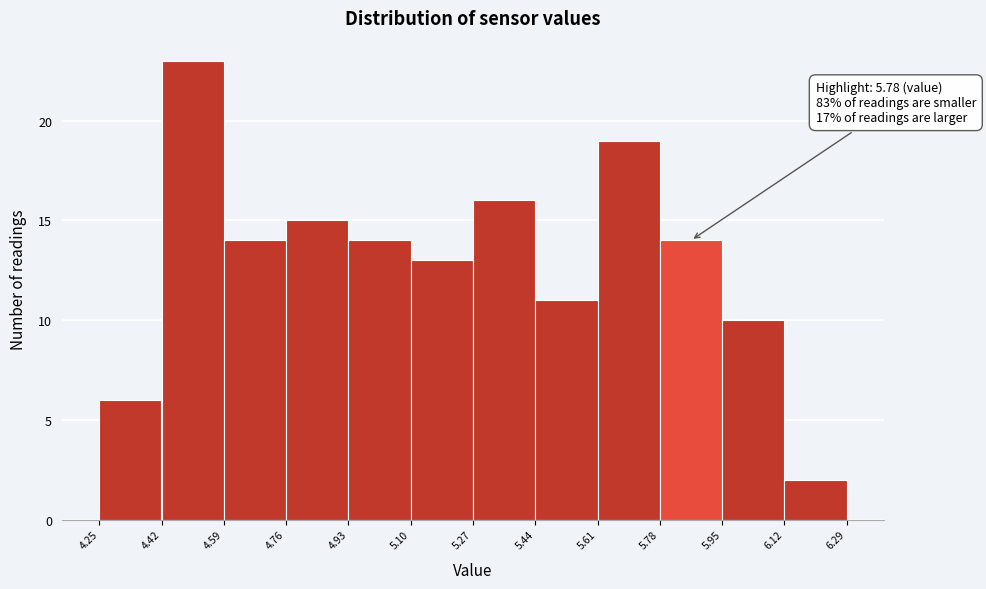

Which range on the x-axis has the tallest bar?

4.42 to 4.59